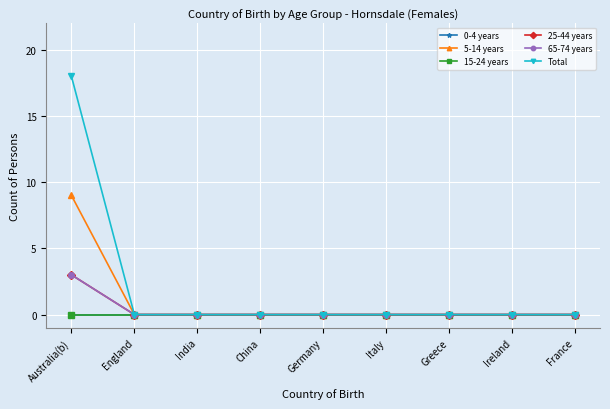

Is this an area chart (filled region under the line)?

No